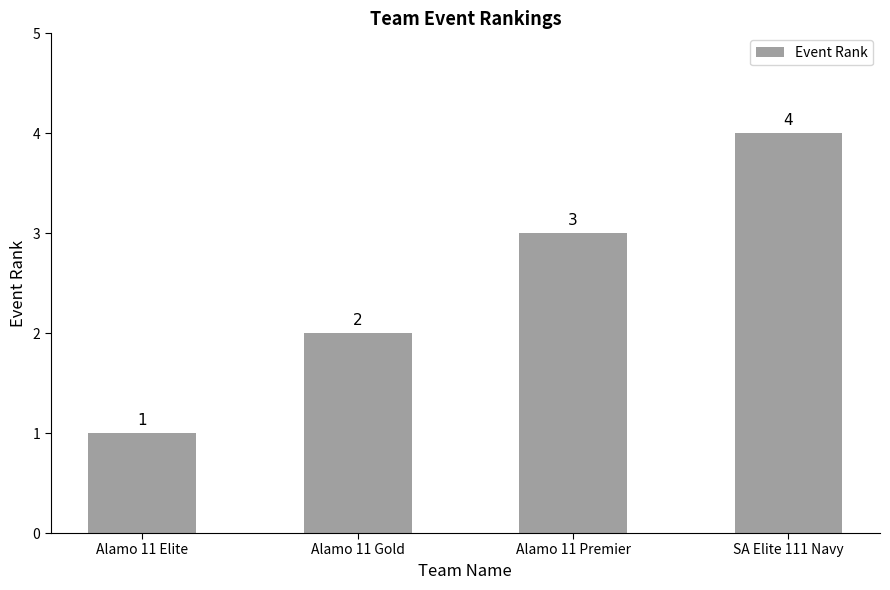

What value does the data have at Alamo 11 Gold?

2